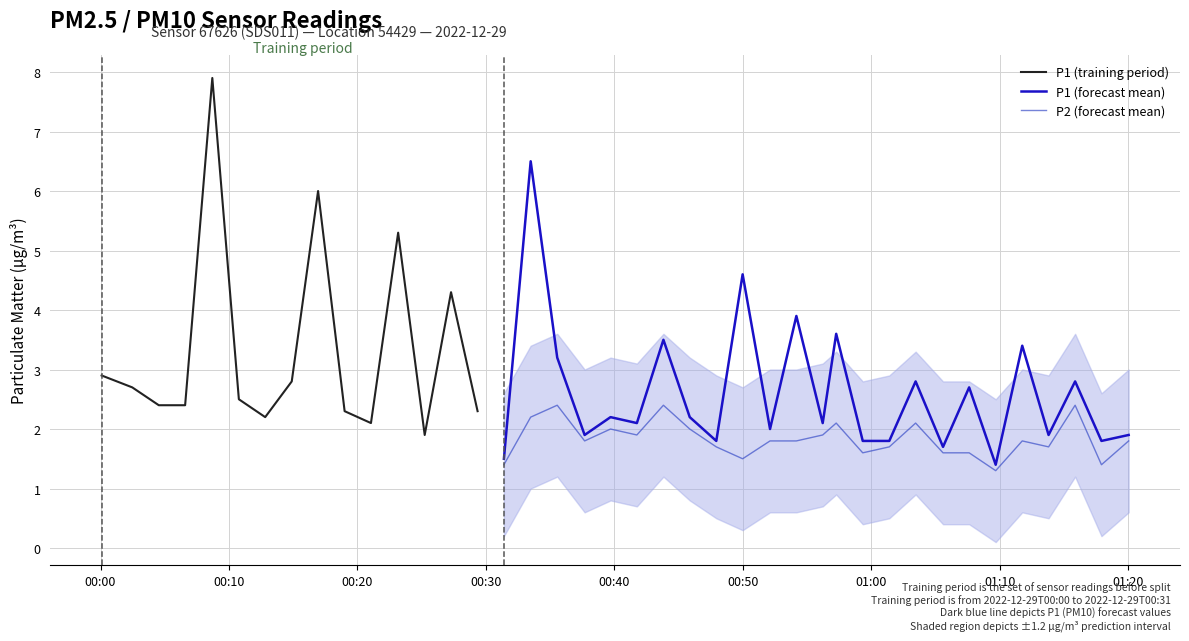

What is the minimum value for P1 (forecast mean)?

1.4